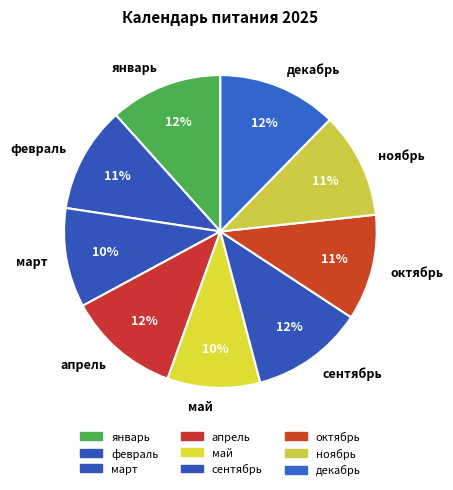

To the nearest percent, what is the combined percentage of ноябрь and март?

21%